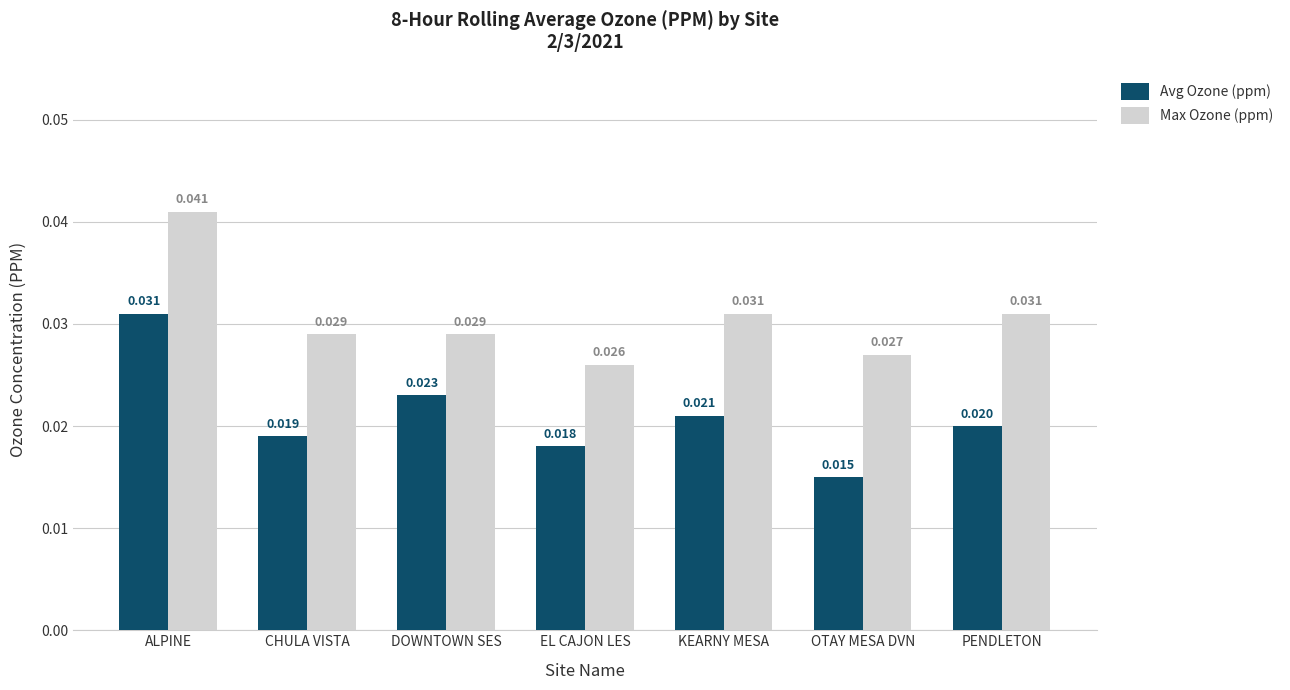

Which series changed the most between DOWNTOWN SES and PENDLETON?

Avg Ozone (ppm)